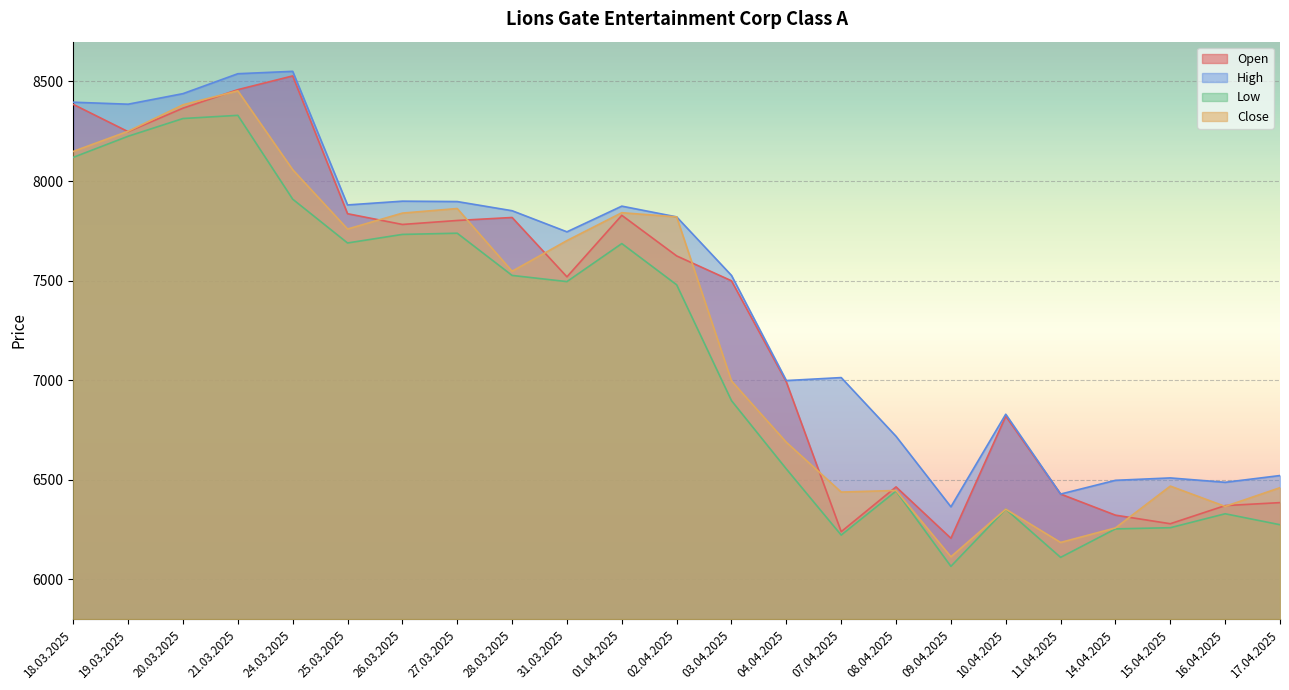

In High, how many points are higher than both neighbors (excluding endpoints)?

6